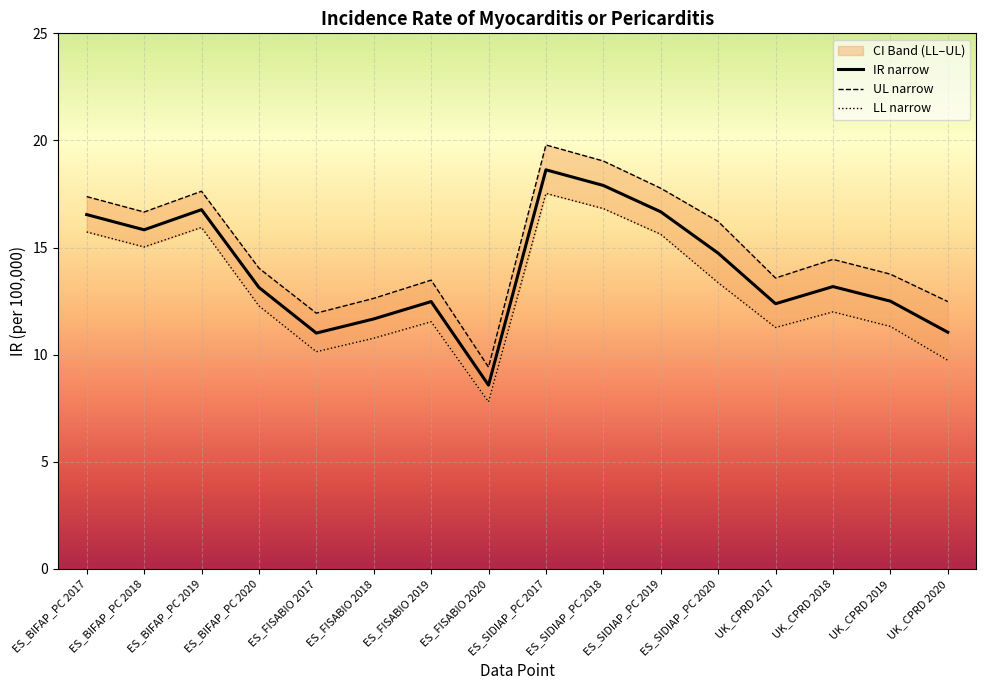

Which series has the largest total across all categories?

UL narrow